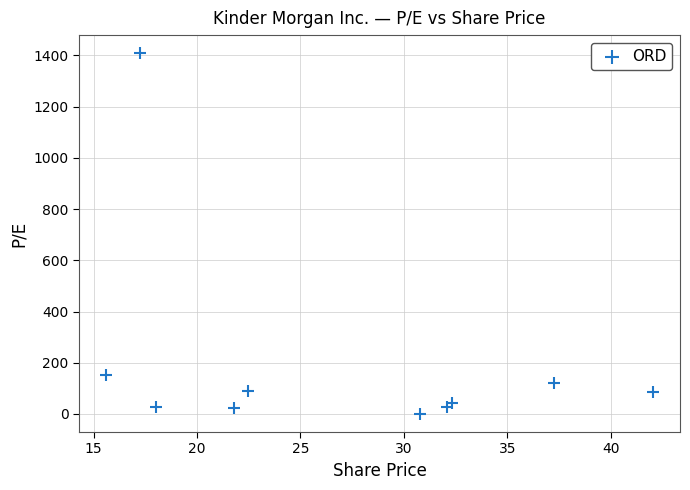

What Y value in the scatter plot is closest to 704?

153.6